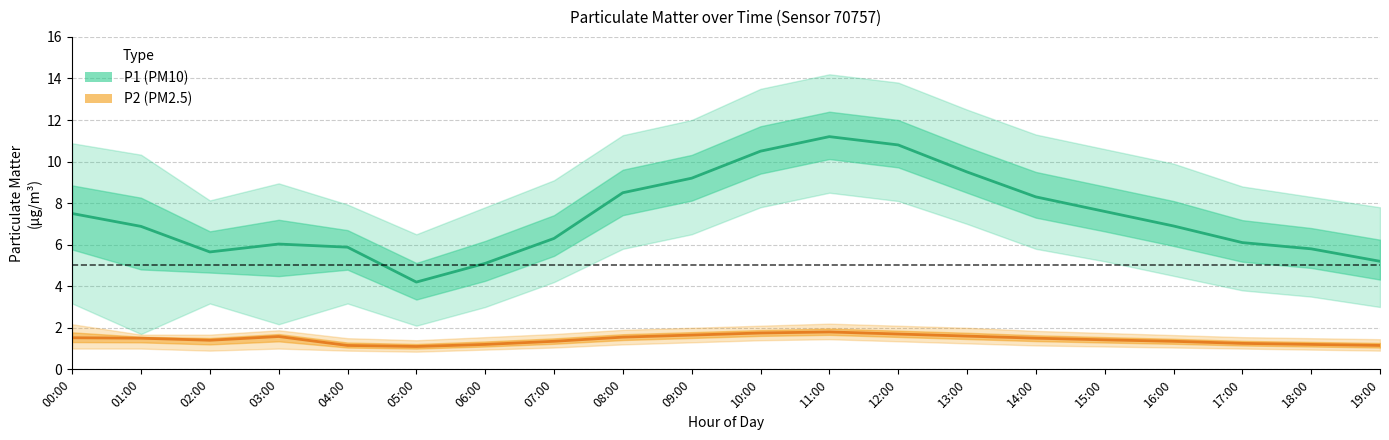

Does the chart display data point markers on the line(s)?

No